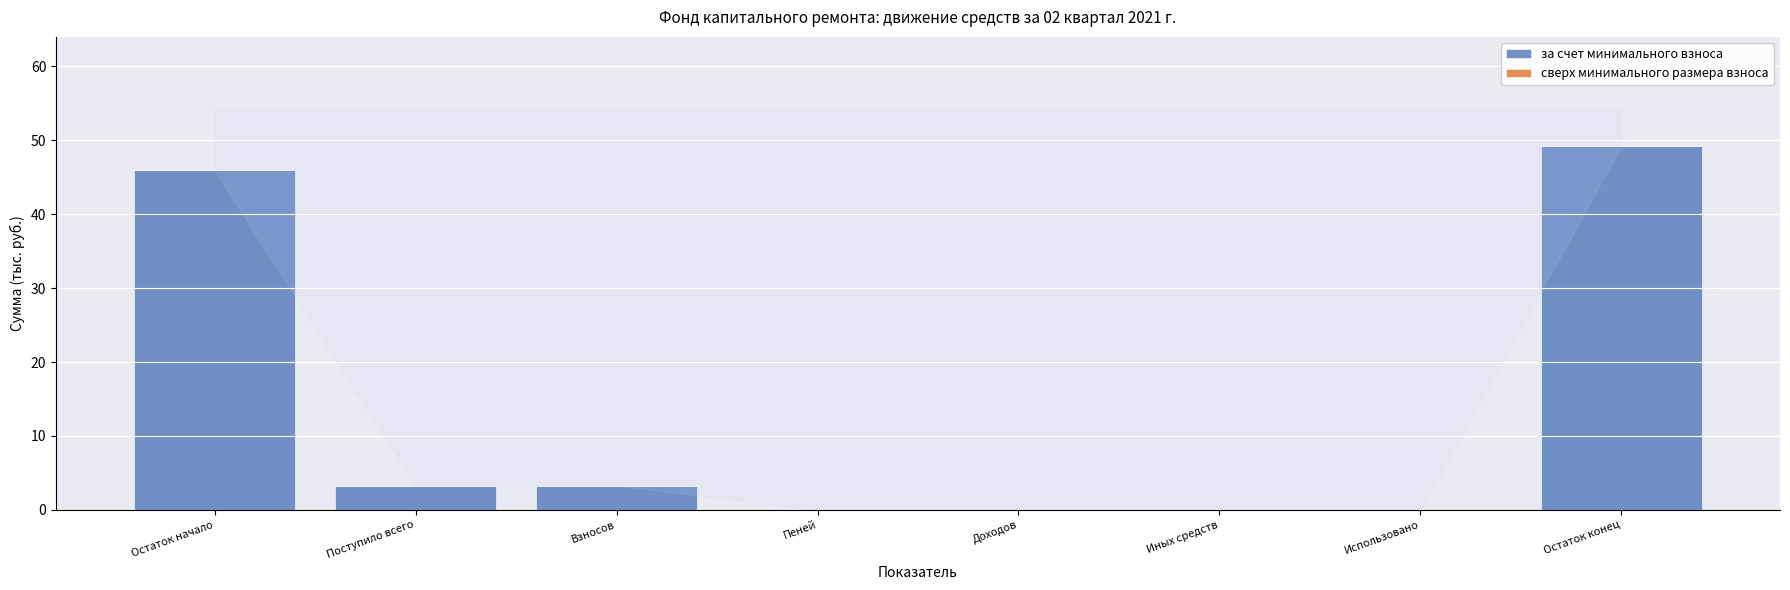

Which category has the highest value across all series?

Остаток конец